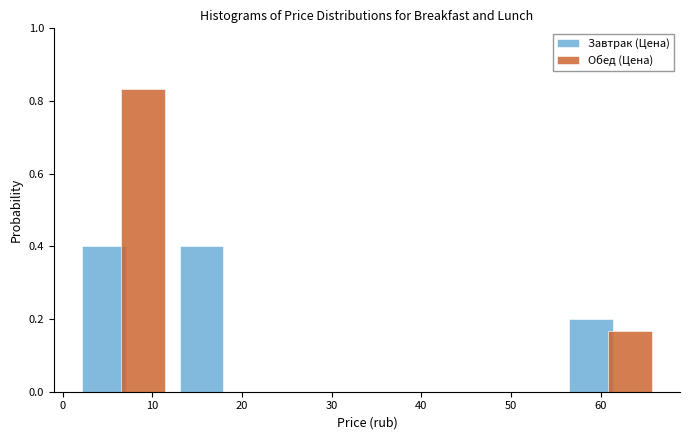

Reading left to right, transcribe this chart: for each range on the x-axis, give the height of each series' bar. Neither the bar edges nor the heights are printed on the chart, so give them approximately, as read against the axes.

1 to 12: Завтрак (Цена)=0.40	Обед (Цена)=0.84
12 to 23: Завтрак (Цена)=0.40	Обед (Цена)=0
23 to 34: Завтрак (Цена)=0	Обед (Цена)=0
34 to 45: Завтрак (Цена)=0	Обед (Цена)=0
45 to 56: Завтрак (Цена)=0	Обед (Цена)=0
56 to 66: Завтрак (Цена)=0.20	Обед (Цена)=0.16